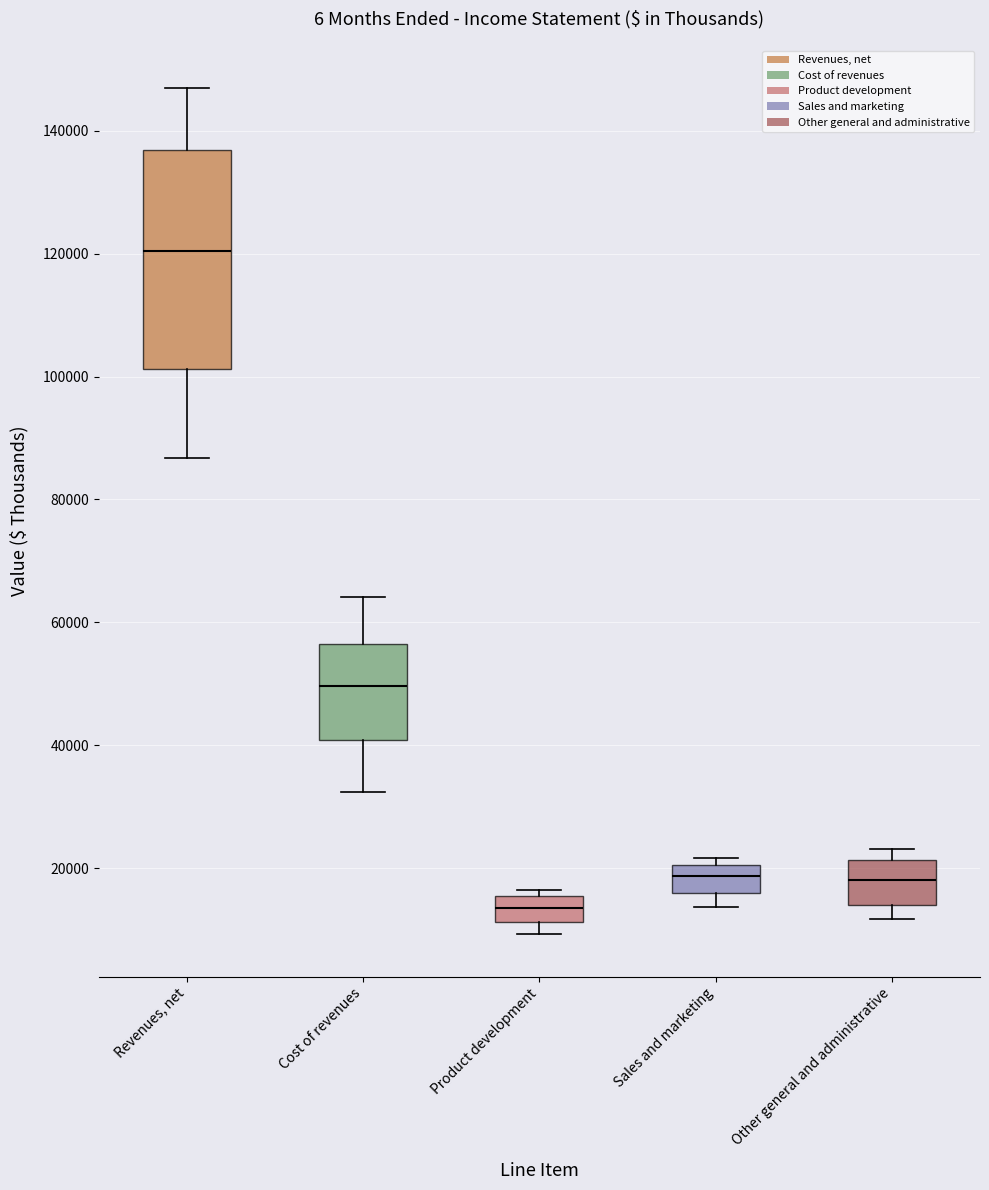

Reading left to right, read every box against the y-axis: the position of its median line, the range the box covers, and the ends of its whiskers. The values are not printed on the chart, so give them approximately, as read against the axis.

Revenues, net: median 120000, box 102000 to 136000, whiskers 86000 to 146000
Cost of revenues: median 50000, box 40000 to 56000, whiskers 32000 to 64000
Product development: median 14000, box 12000 to 16000, whiskers 10000 to 16000 (just above the box's upper edge)
Sales and marketing: median 18000, box 16000 to 20000, whiskers 14000 to 22000
Other general and administrative: median 18000, box 14000 to 22000, whiskers 12000 to 24000